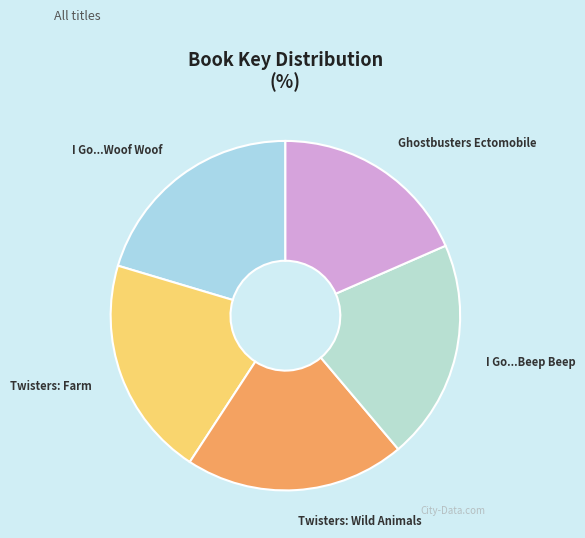

Is the sum of I Go...Beep Beep and Twisters: Farm greater than half?

No